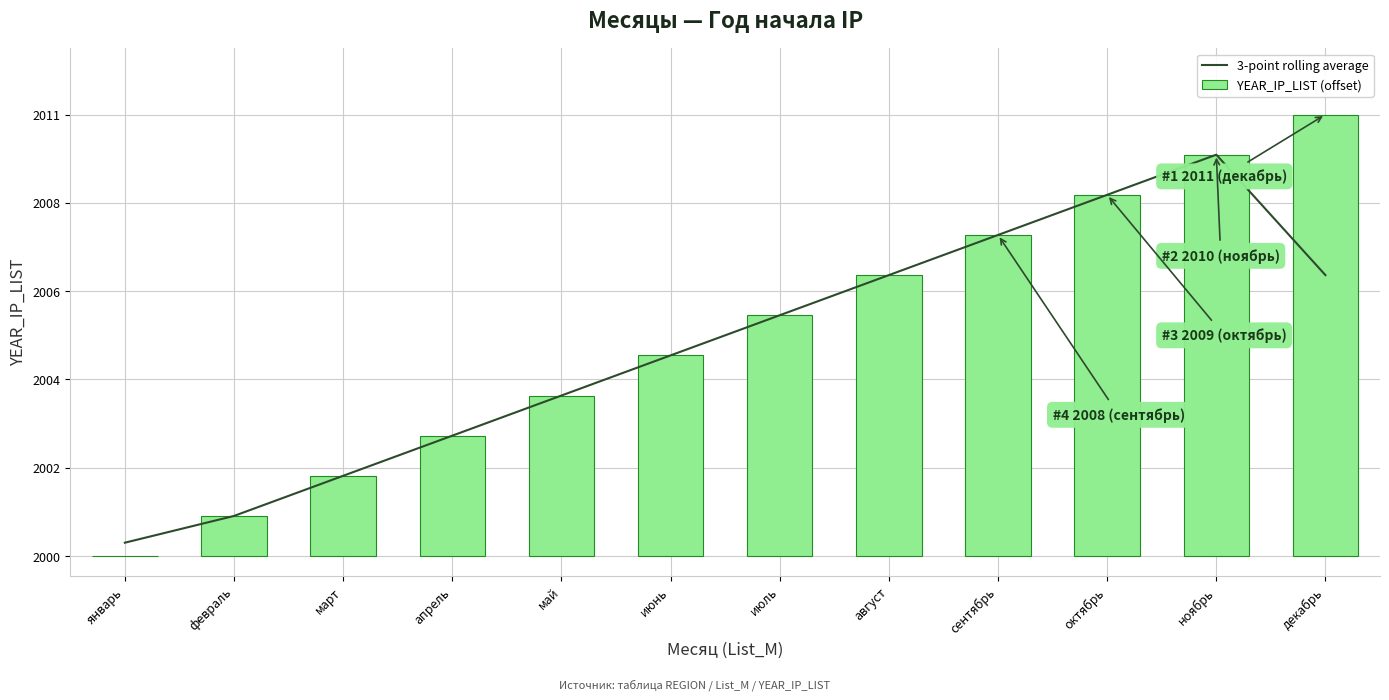

Which series has the largest range (max minus min)?

YEAR_IP_LIST (offset)